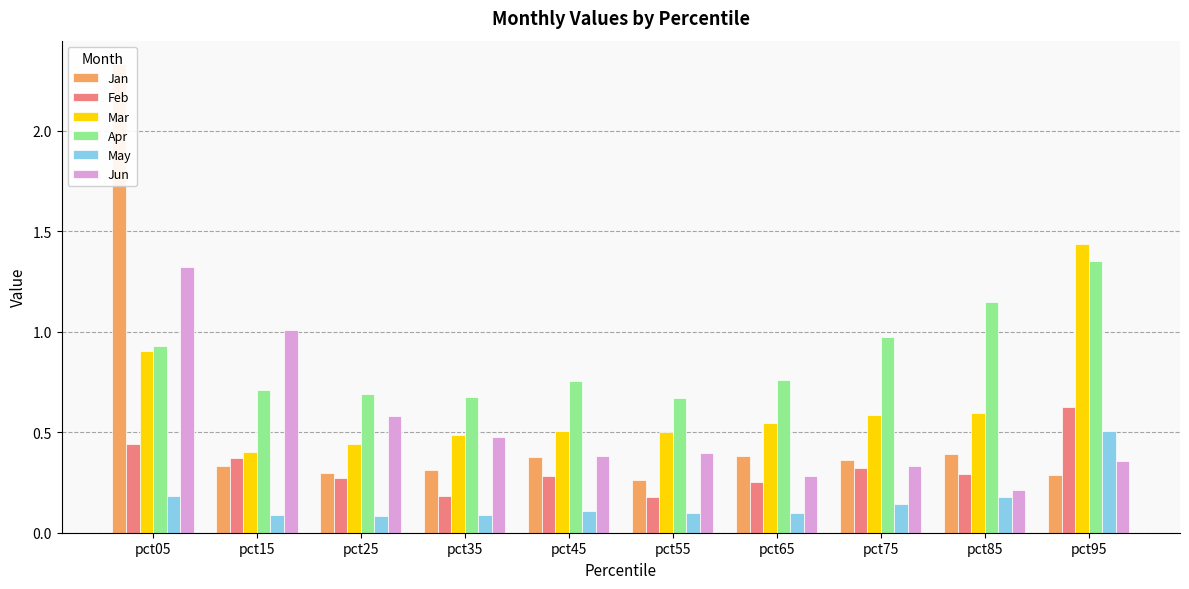

What is the average value of the Feb series?

0.3